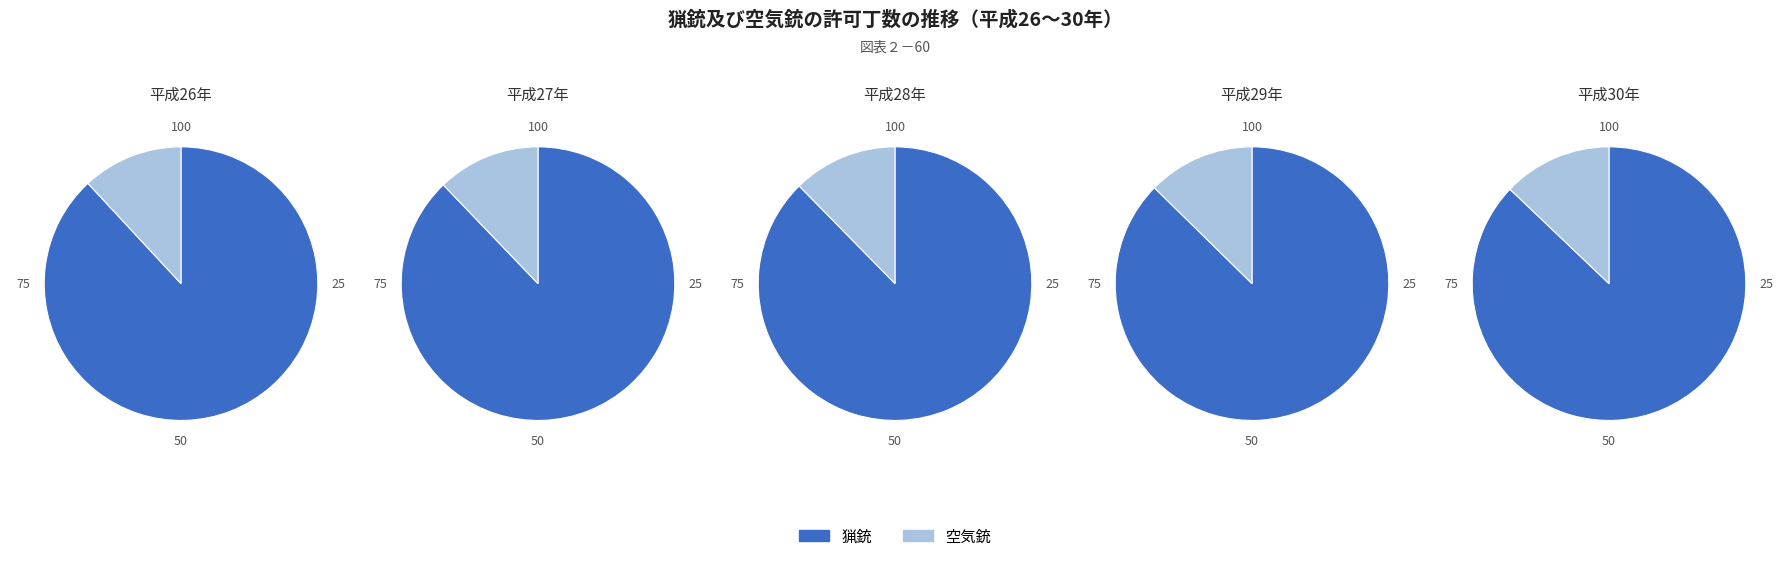

The 29 slice represents 28% of the pie. True or false?

False